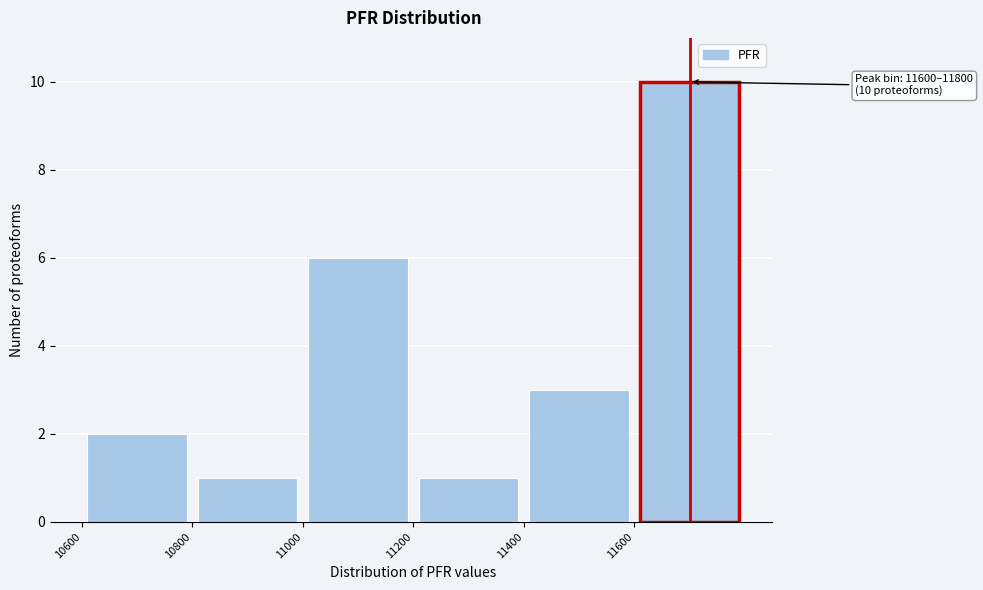

Which range on the x-axis has the tallest bar?

11600 to 11800